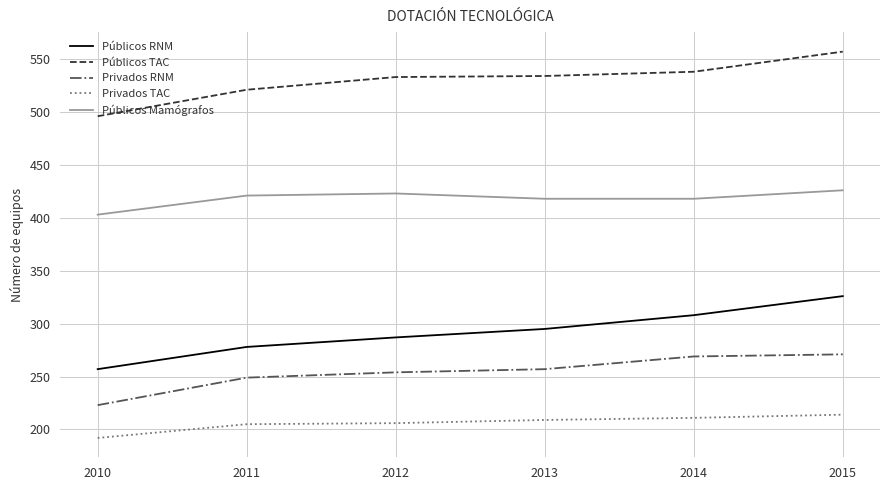

List the series in order of their peak value, highest first.

Públicos TAC, Públicos Mamógrafos, Públicos RNM, Privados RNM, Privados TAC